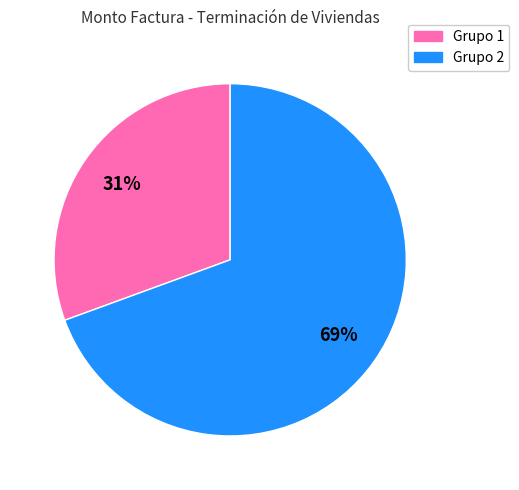

Count the number of slices in the pie.

2